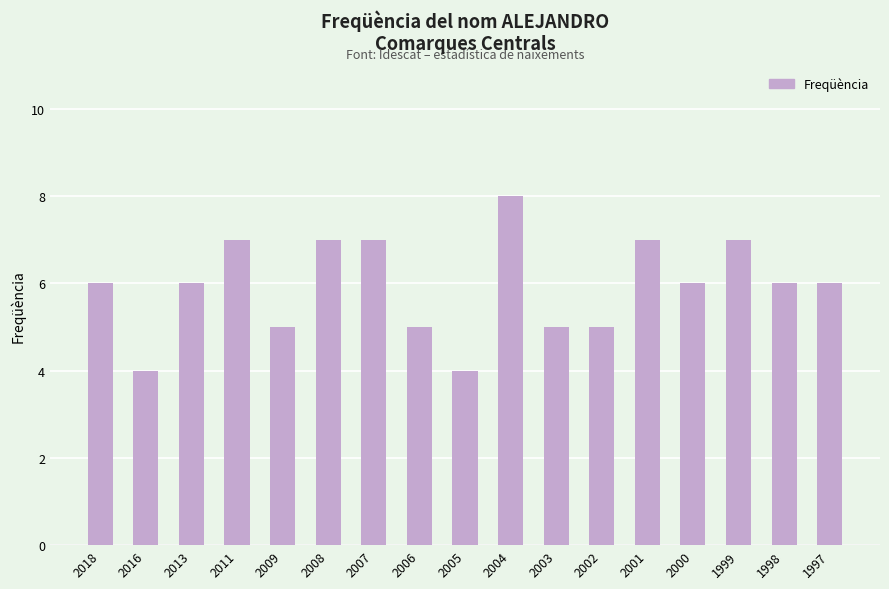

The value at 1999 is 7. True or false?

True